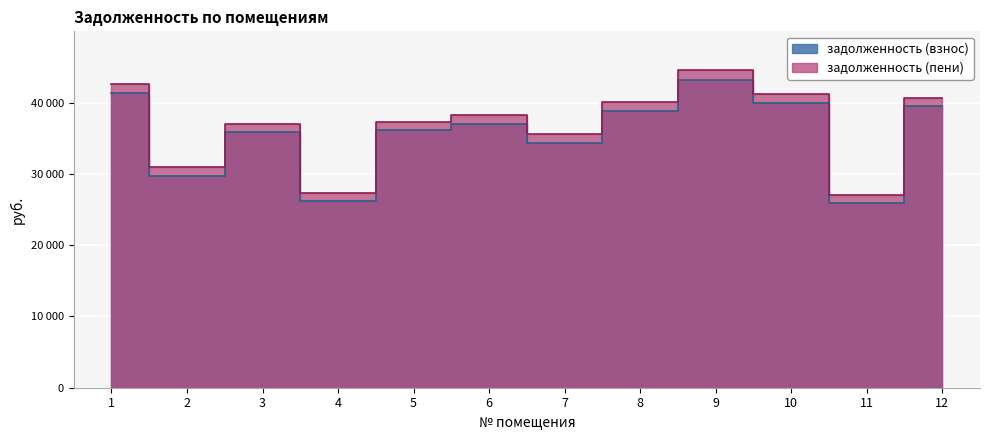

How many lines are shown in the chart?

2